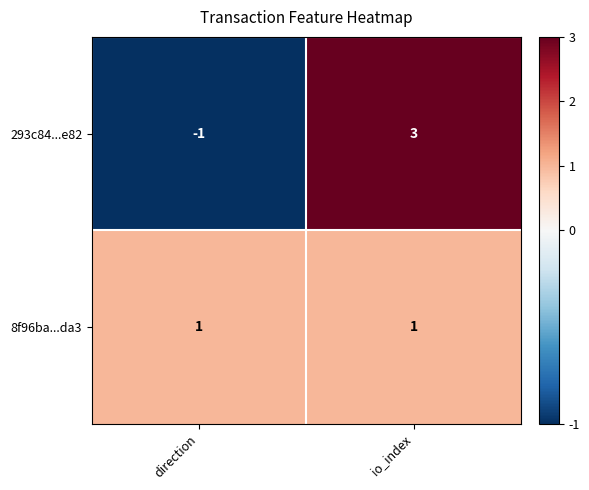

Count the number of categories in the chart.

2